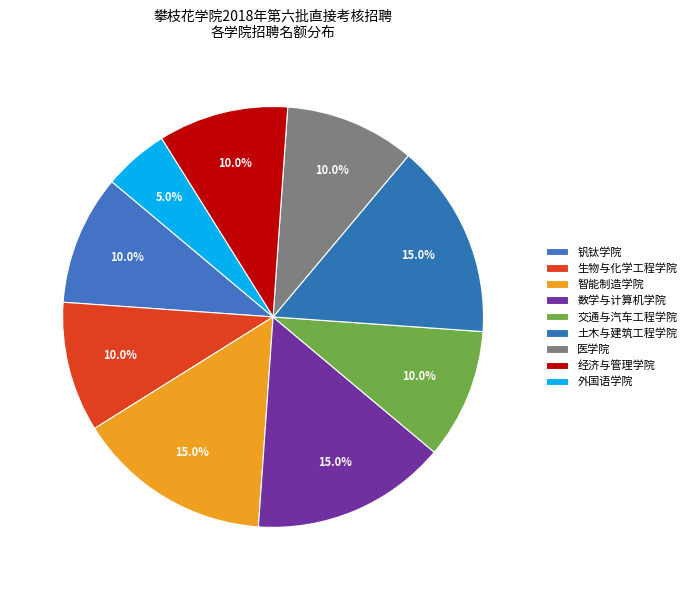

To the nearest percent, what is the average slice percentage?

11%